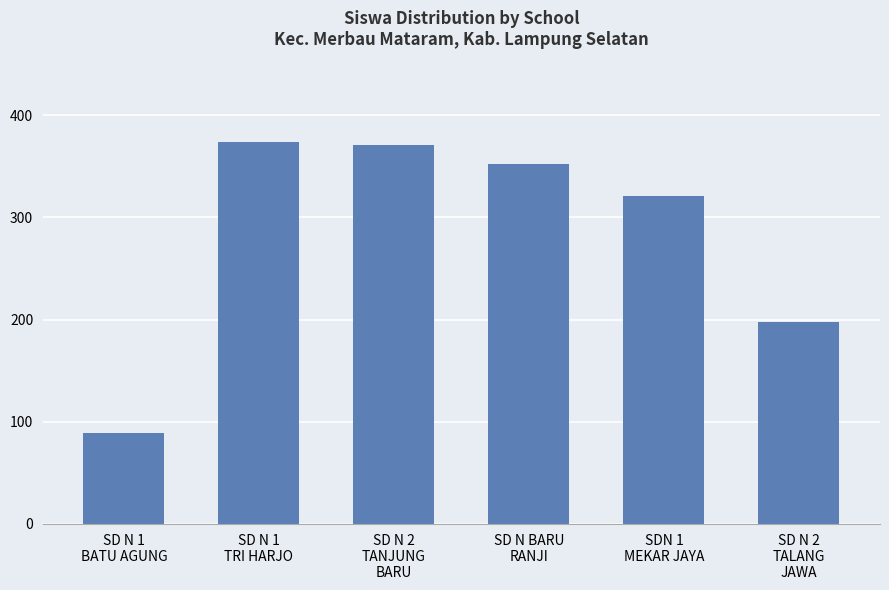

What is the value of the 4th bar from the left?

352